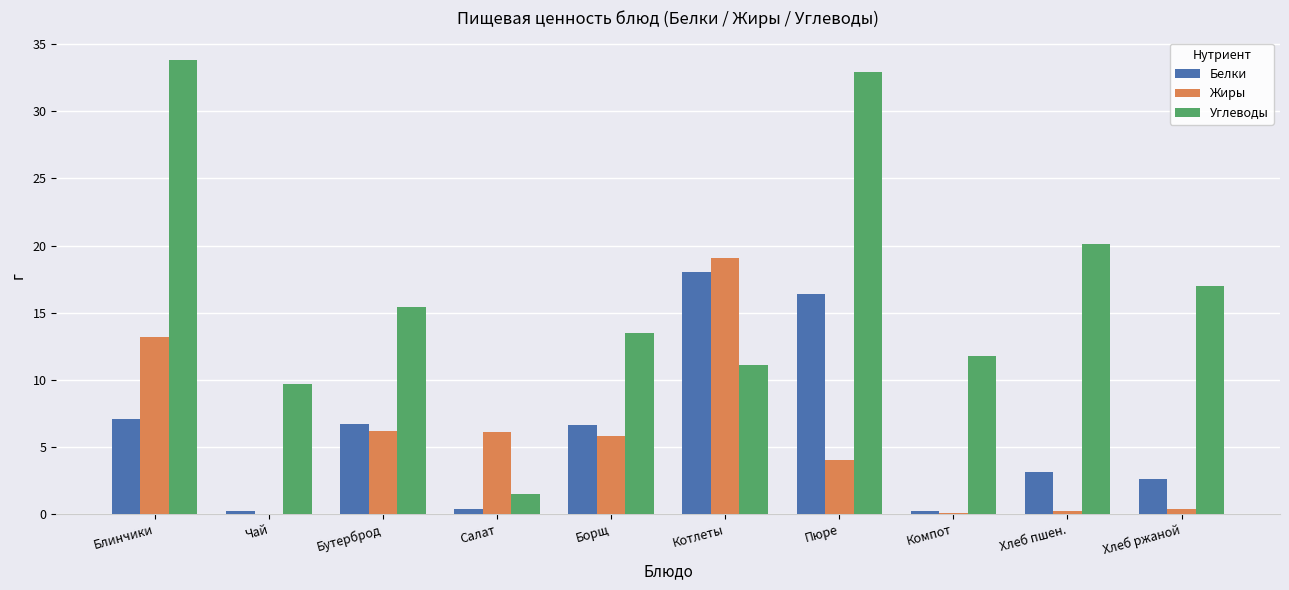

At which label does Углеводы first exceed 15?

Блинчики